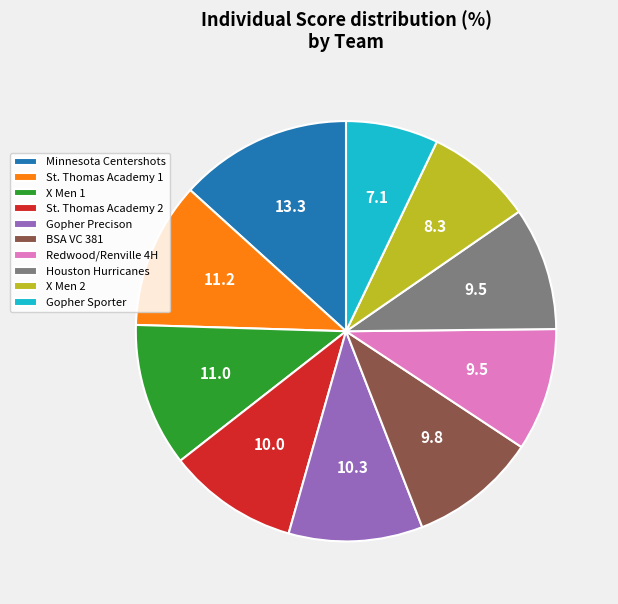

Is it true that Redwood/Renville 4H is 17% of the pie?

False